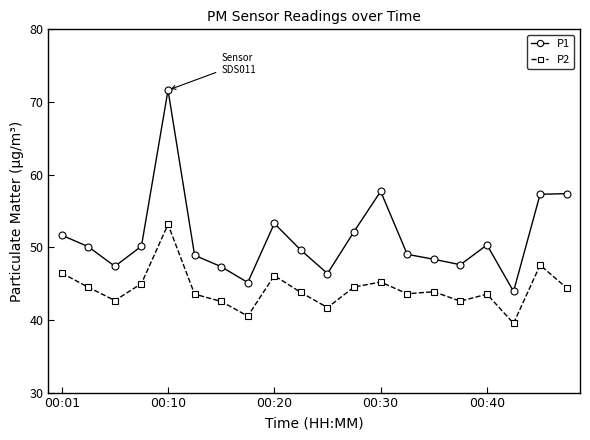

True or false: P2 and P1 cross at least once.

False